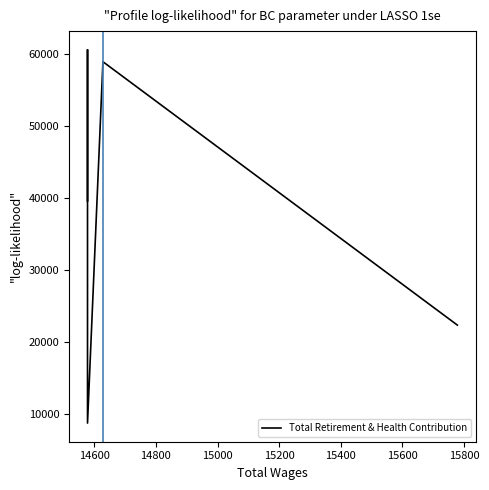

Approximately how many times larger is the value at 14600 compared to 15200?

1.5